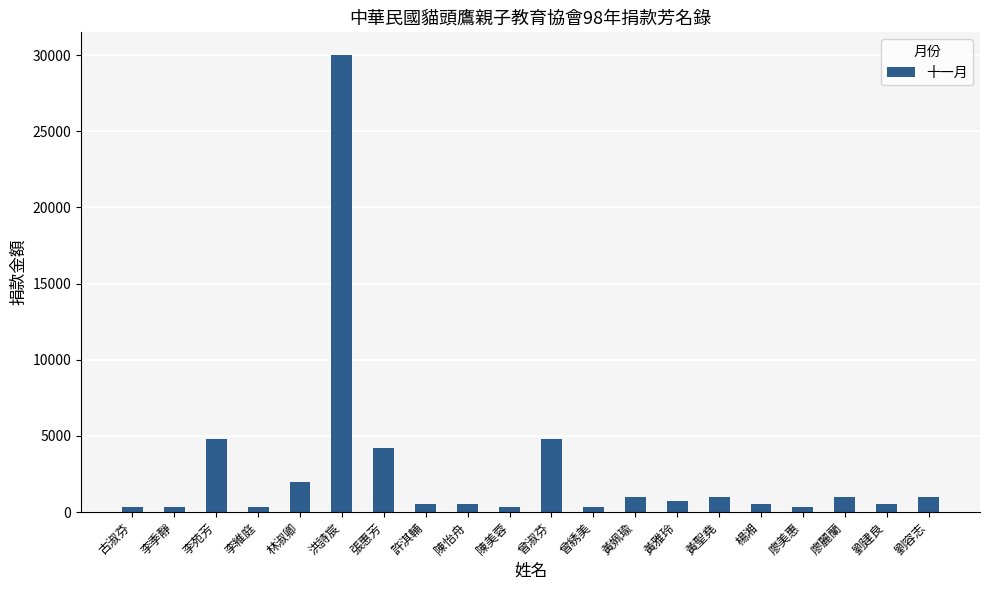

True or false: the data shows 1000 at 黃聖堯.

True